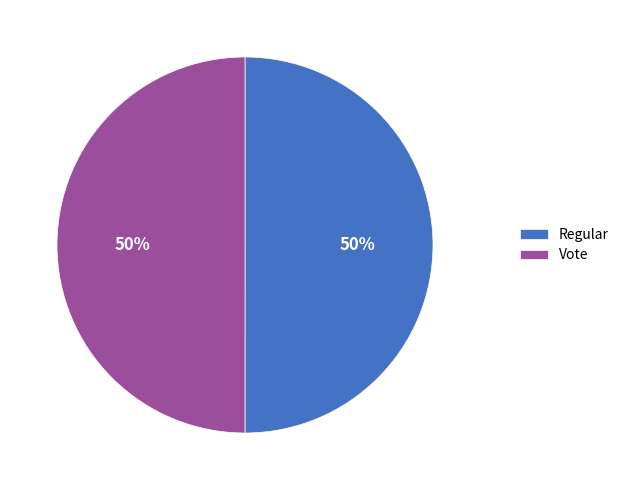

How many slices are in this pie chart?

2